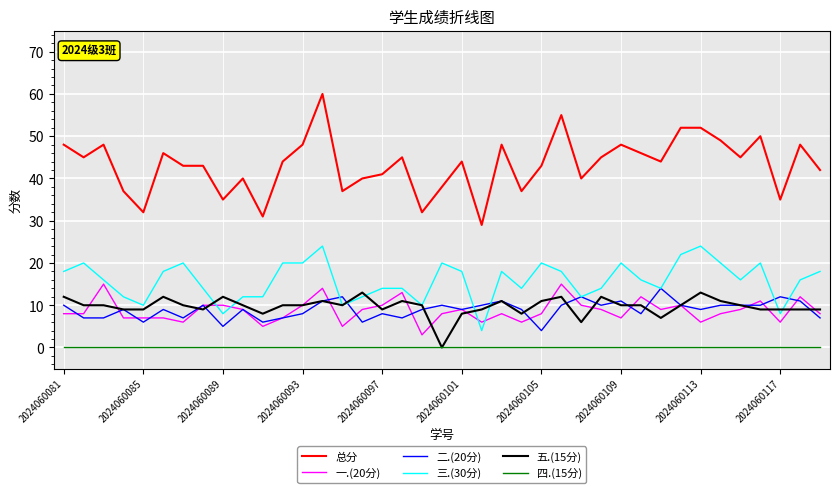

What is the maximum value shown in the chart?

60